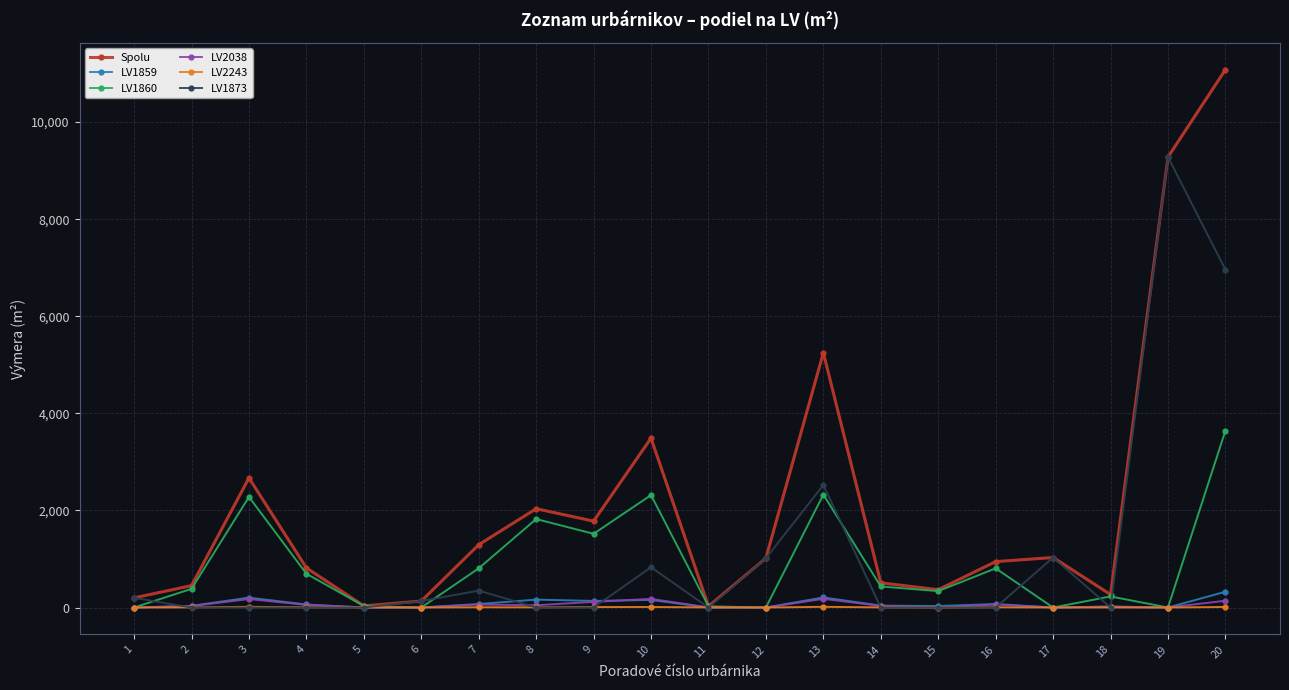

How many interior local peaks does the Spolu series have?

5